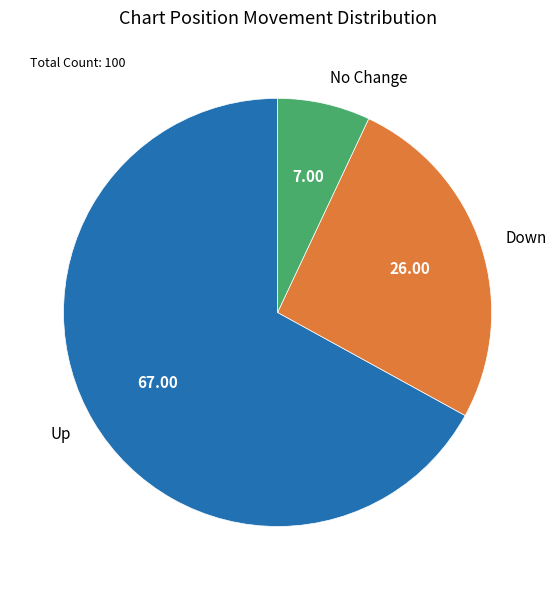

Rank the categories by value from highest to lowest.

Up, Down, No Change